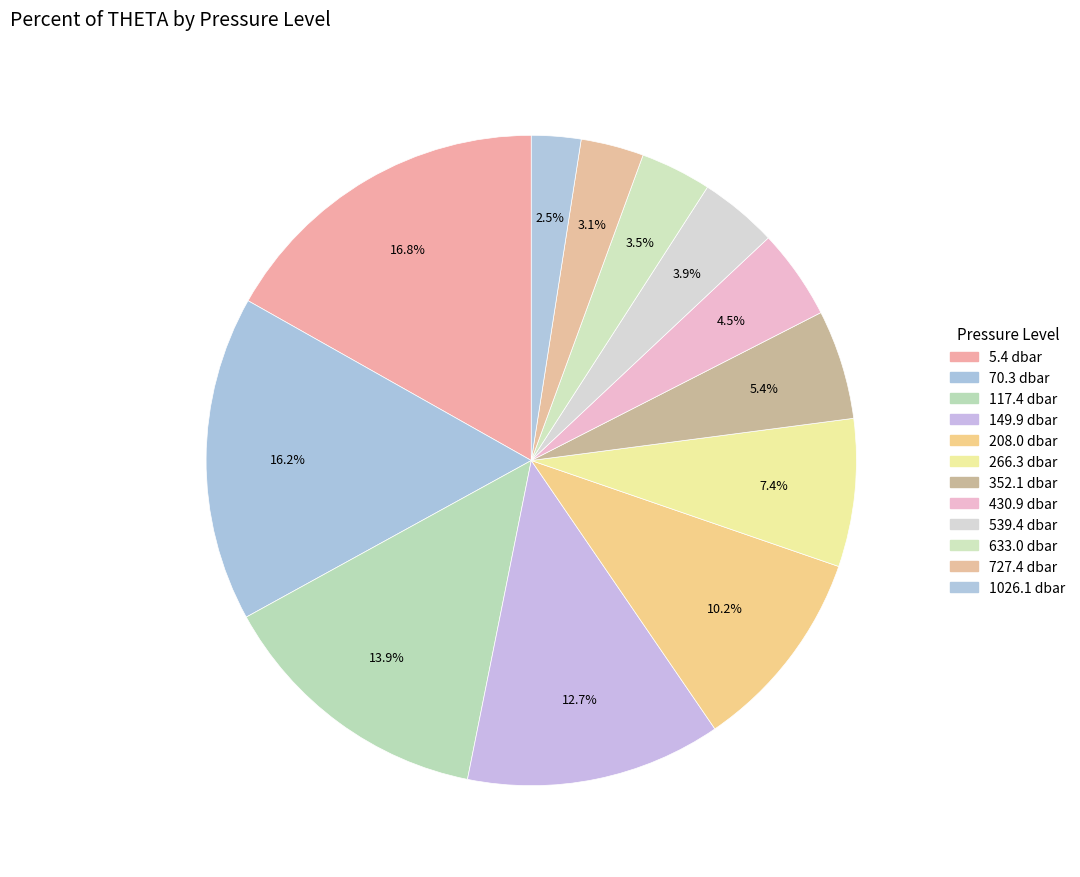

Combined, do 266.3 dbar and 149.9 dbar account for over 50%?

No